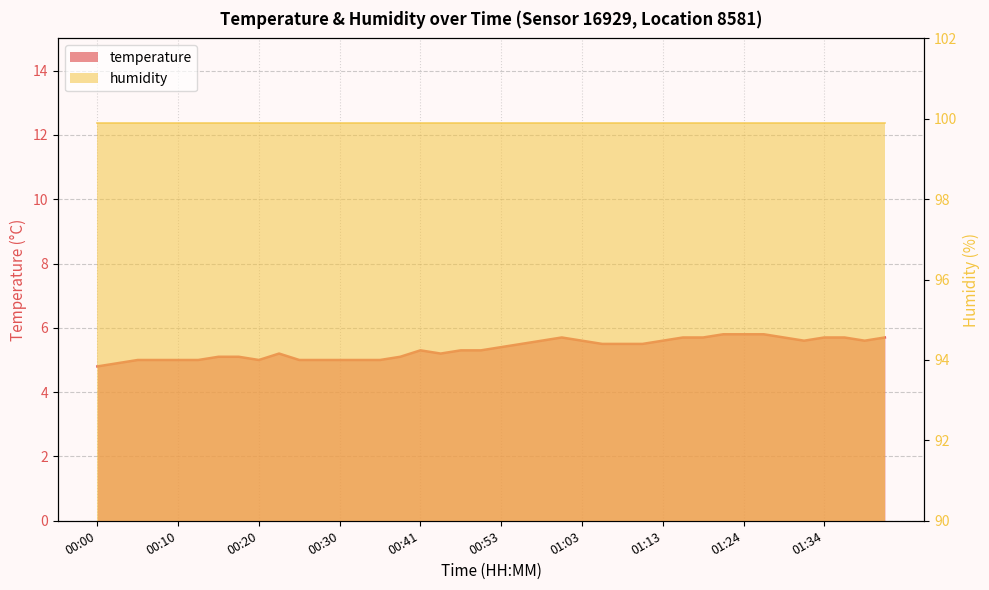

Between 01:21 and 01:01, which is larger?

01:21